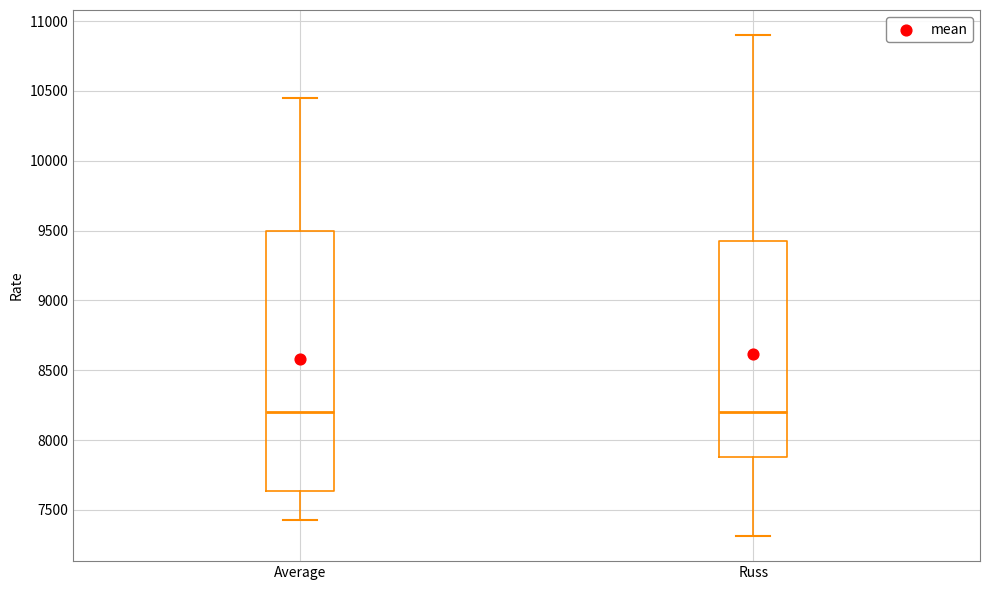

Reading left to right, transcribe this box plot: for each box, give where its median line is, the range the box spans, and where its two whiskers end, as read against the y-axis. The values are not printed on the chart, so give them approximately, as read against the axis.

Average: median 8200, box 7650 to 9500, whiskers 7450 to 10450
Russ: median 8200, box 7900 to 9450, whiskers 7300 to 10900